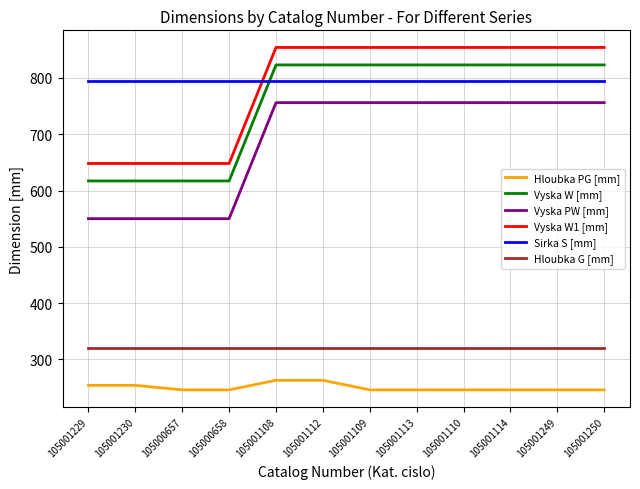

True or false: Hloubka PG [mm] and Vyska PW [mm] cross at least once.

False